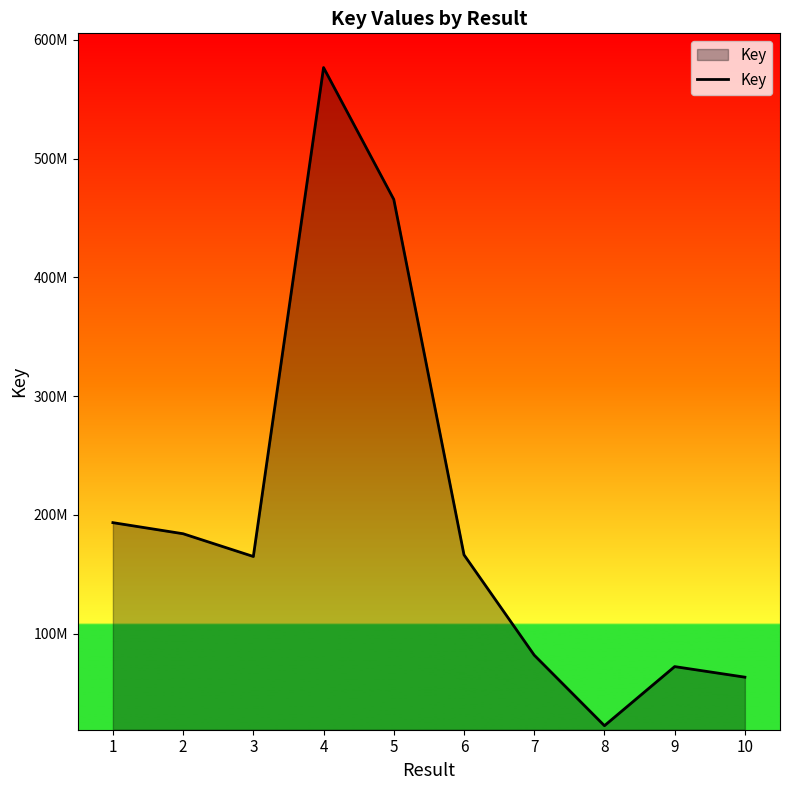

At which category does the data reach its first local valley?

3